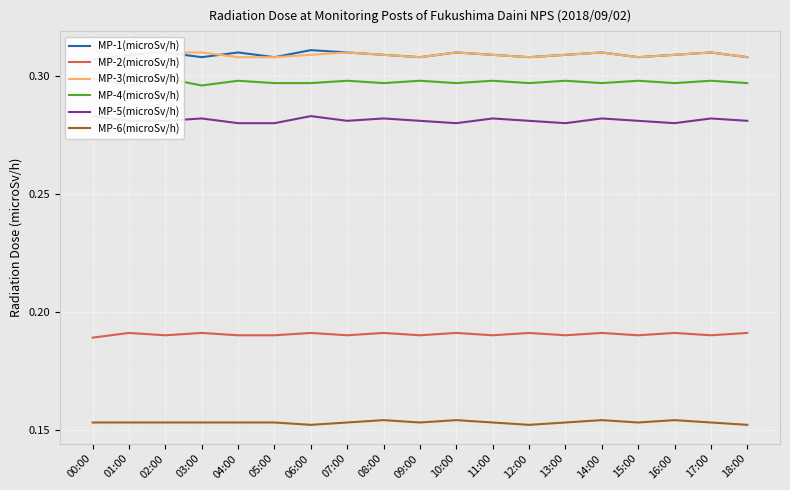

What are all the series names shown in the legend?

MP-1(microSv/h), MP-2(microSv/h), MP-3(microSv/h), MP-4(microSv/h), MP-5(microSv/h), MP-6(microSv/h)